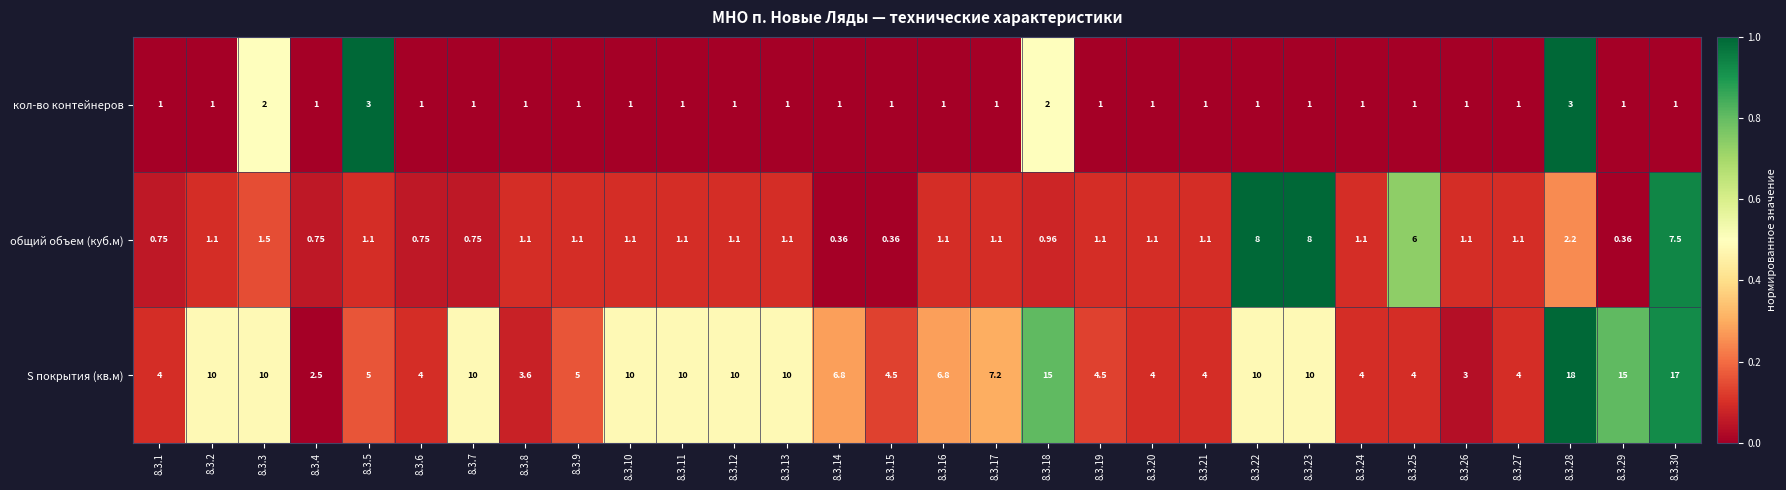

List the series in order of their peak value, lowest first.

кол-во контейнеров, общий объем (куб.м), S покрытия (кв.м)